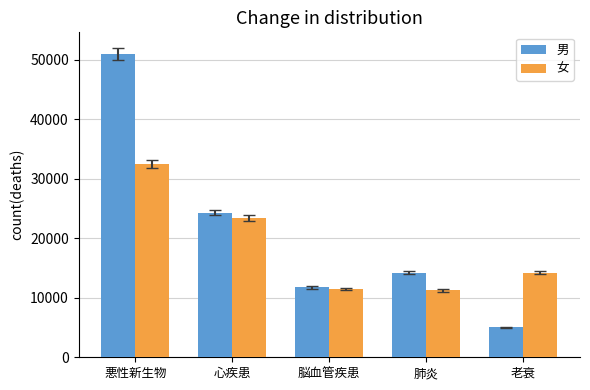

What is the sum of all 女 values?

92885